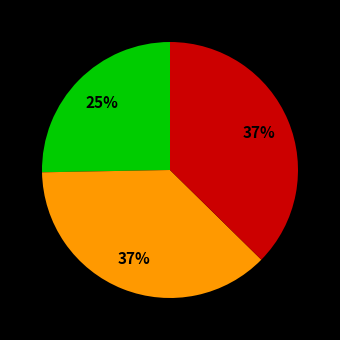

Does any single category account for the majority?

No